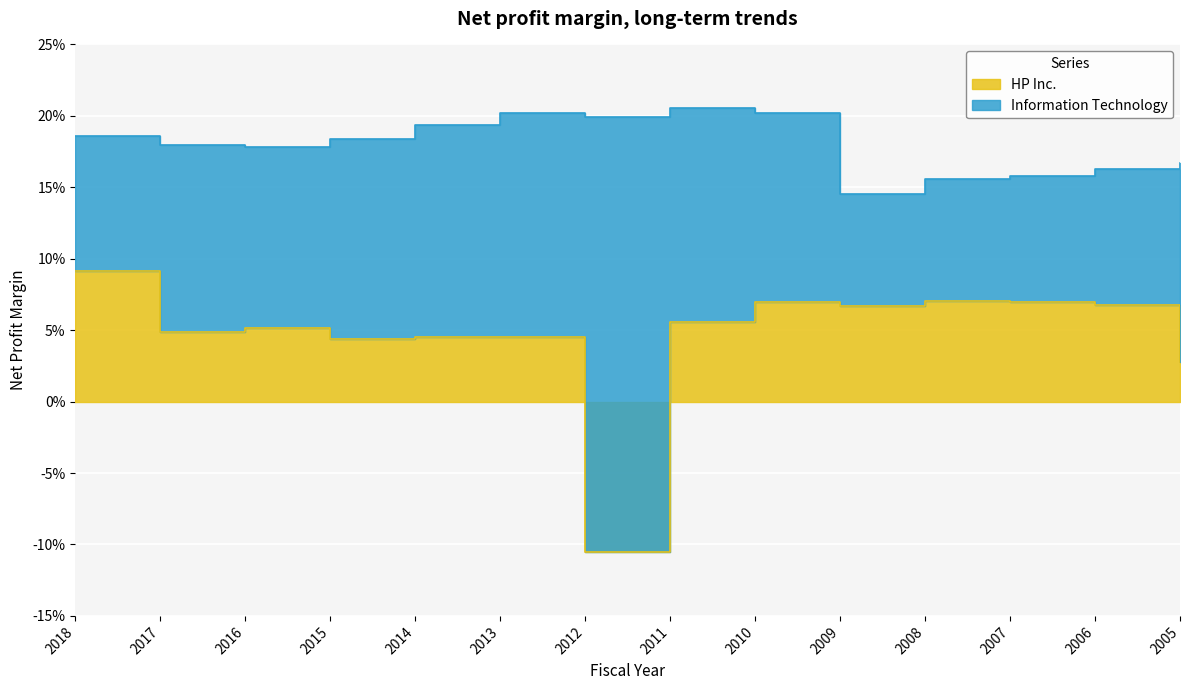

The Information Technology series shows 0.1 at 2017. True or false?

False